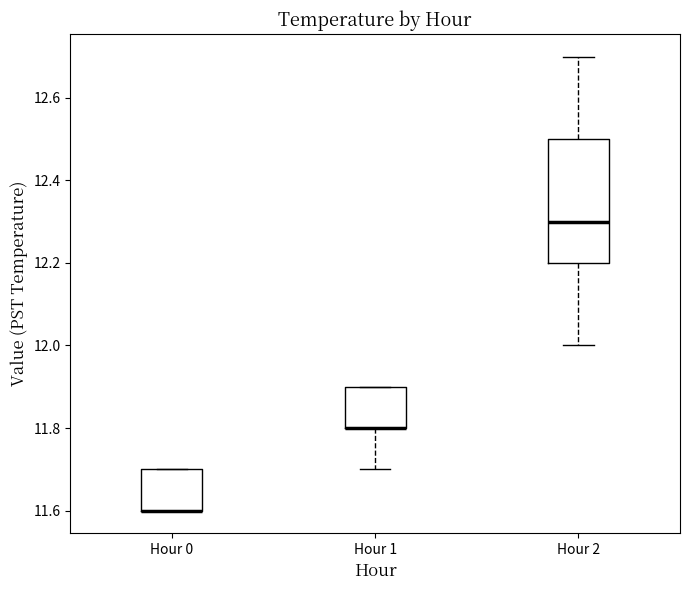

Where is the upper edge of the box for Hour 1 on the y-axis? The values are not printed on the chart, so give them approximately, as read against the axis.

11.9